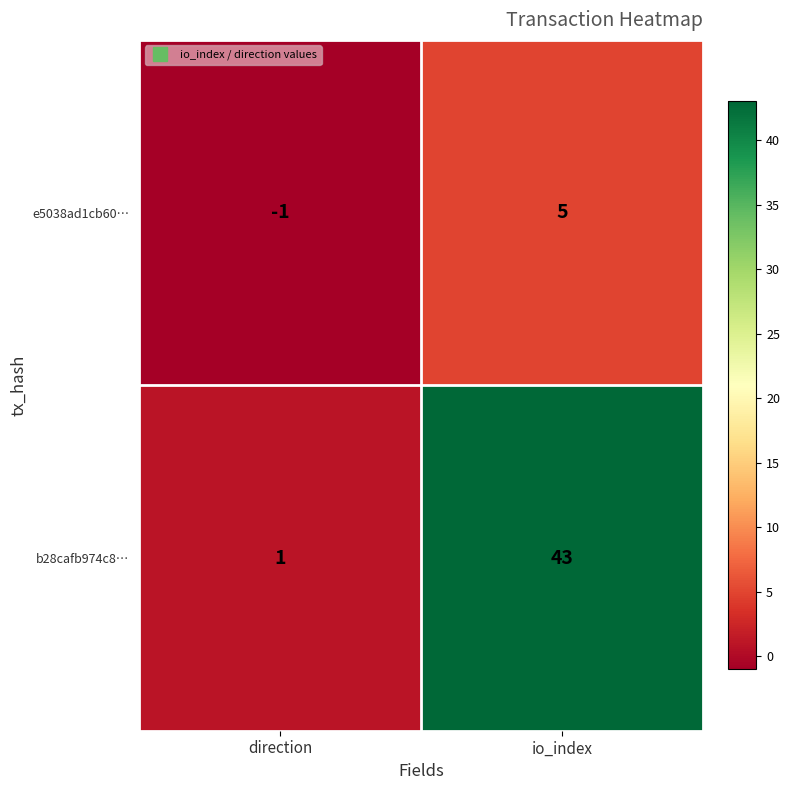

What is the sum of all b28cafb974c8… values?

44